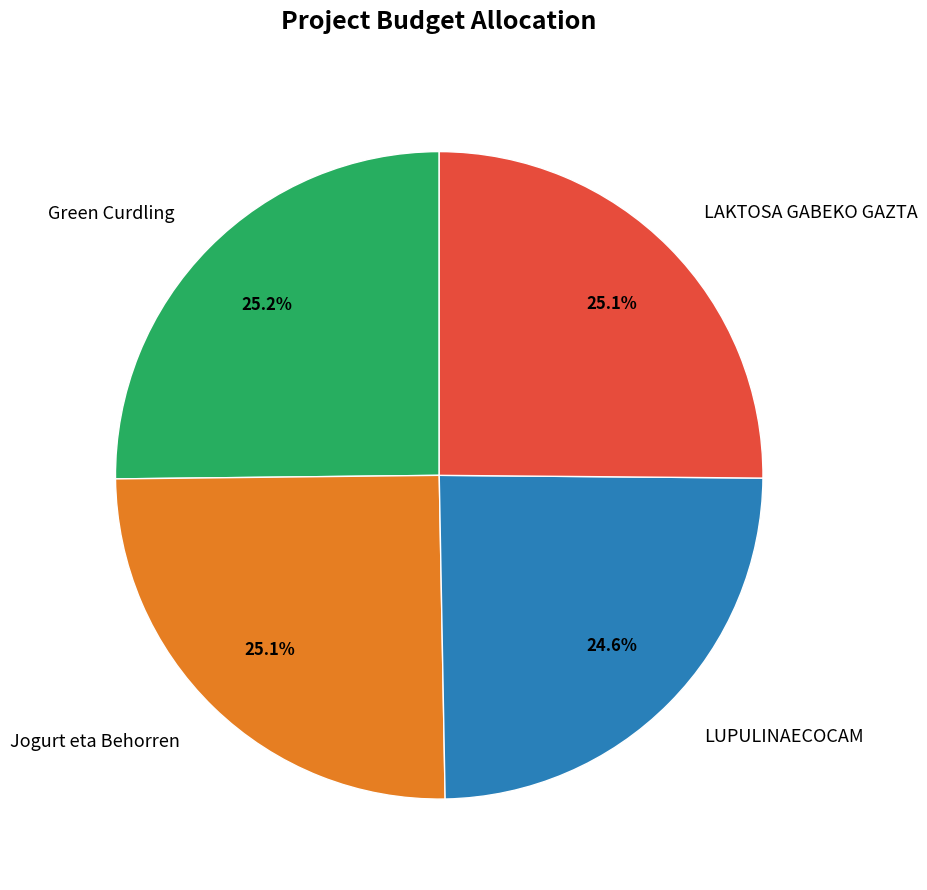

Is there any slice that represents more than half of the pie?

No